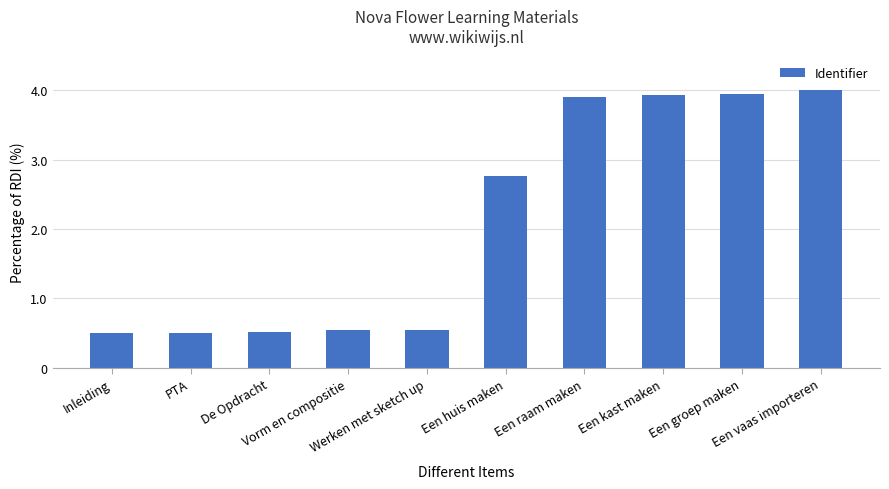

What is the label of the 3rd bar from the left?

De Opdracht